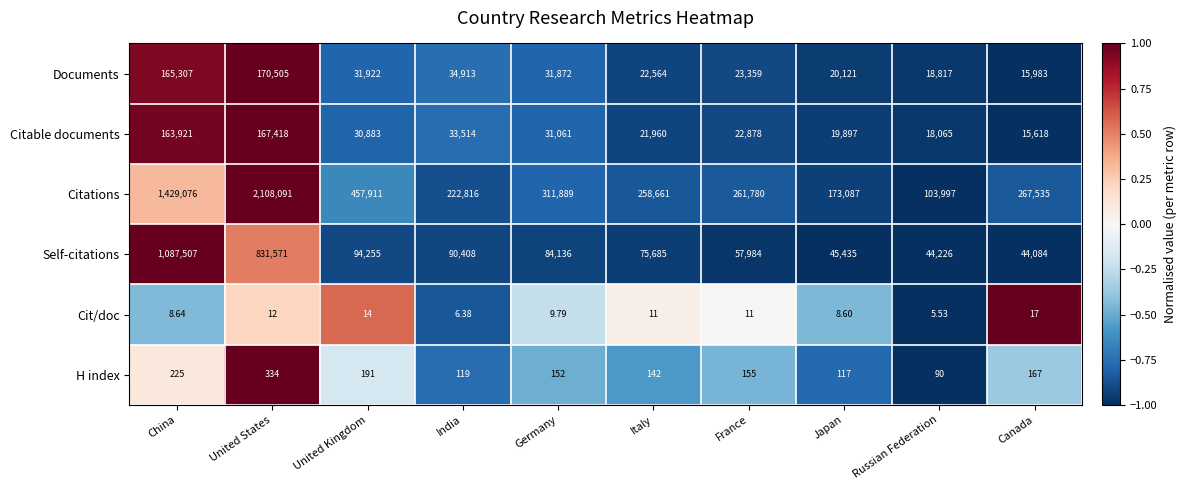

List the series in order of their peak value, highest first.

Citations, Self-citations, Documents, Citable documents, H index, Cit/doc